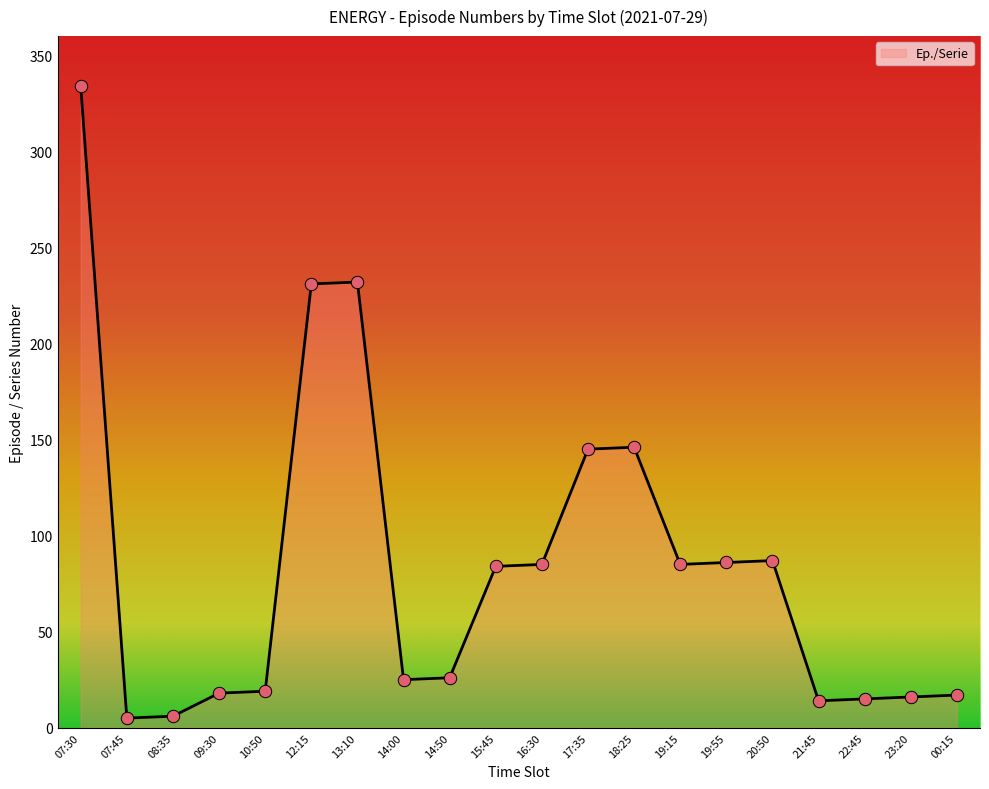

Between 18:25 and 00:15, which is larger?

18:25